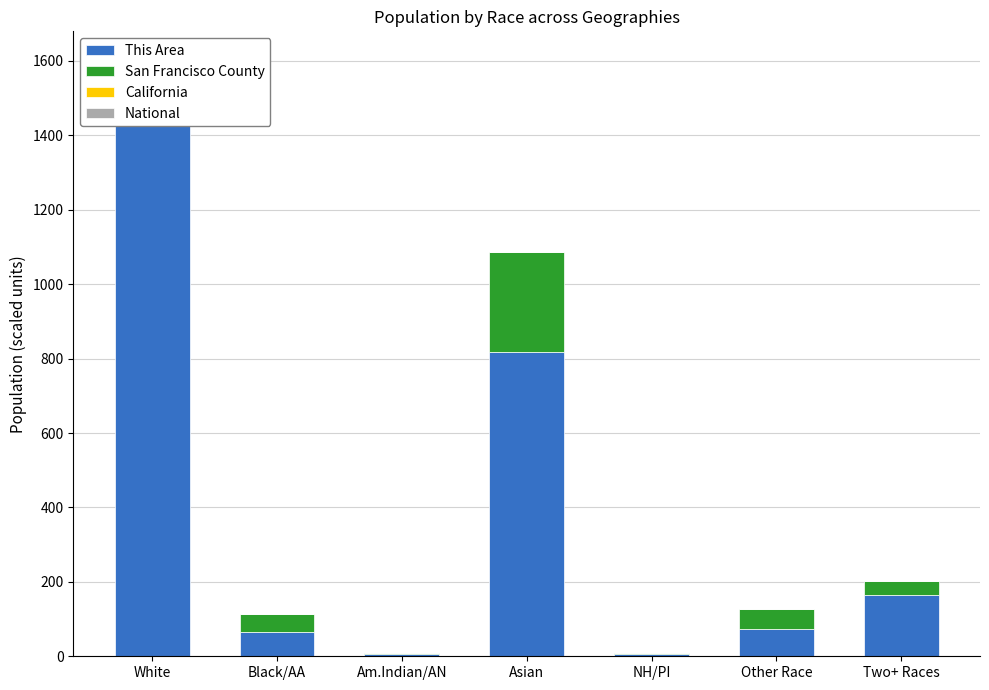

How many bars are there in each group?

4